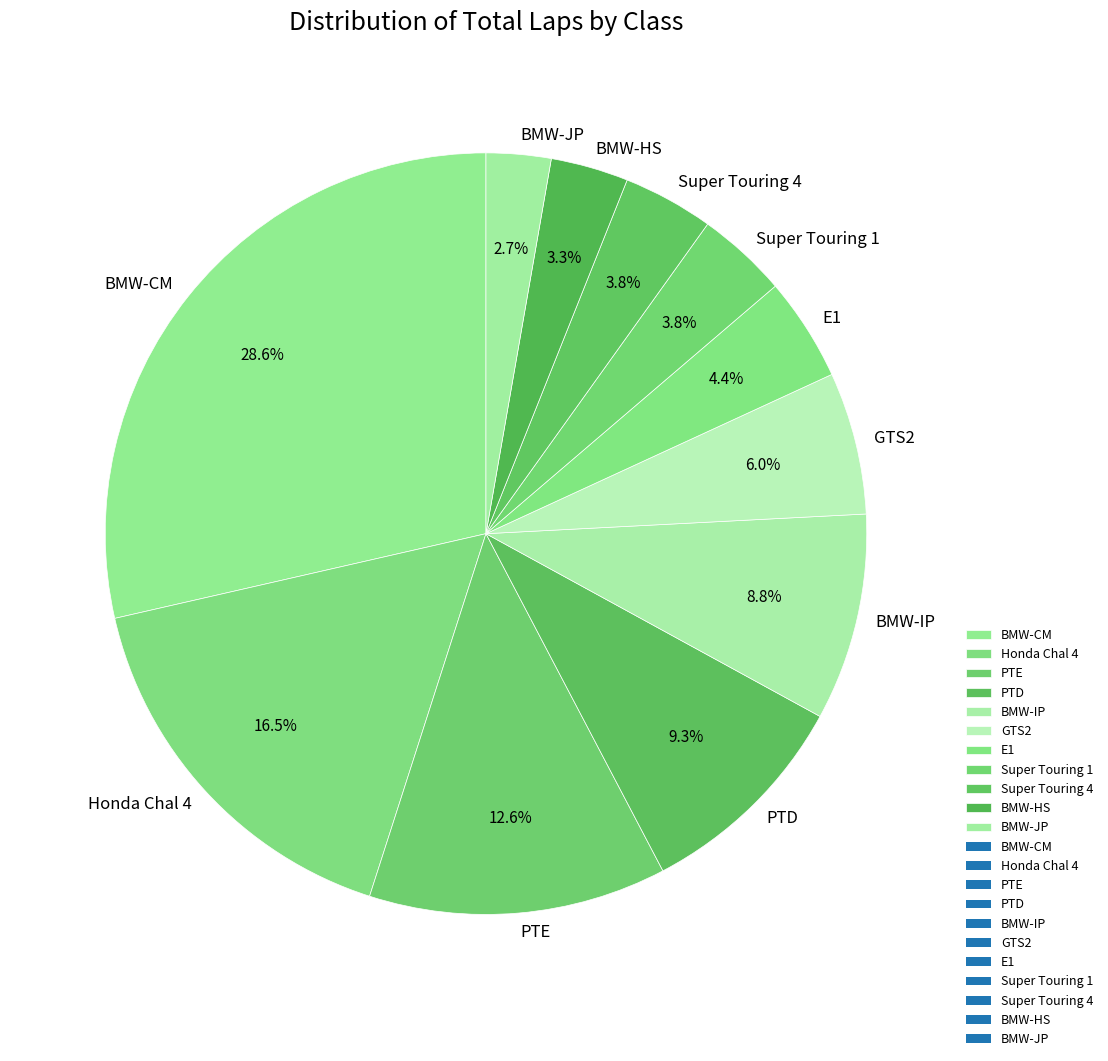

Is there any slice that represents more than half of the pie?

No